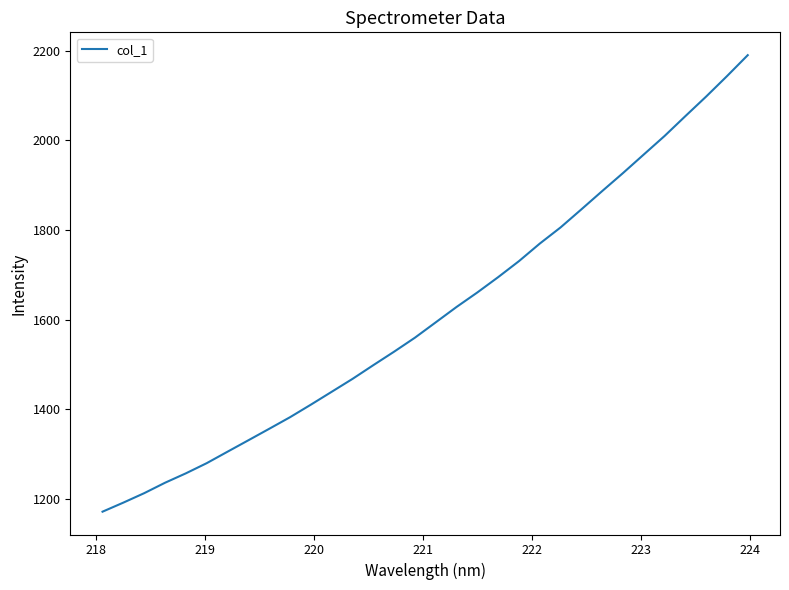

What is the maximum value shown in the chart?

2189.9